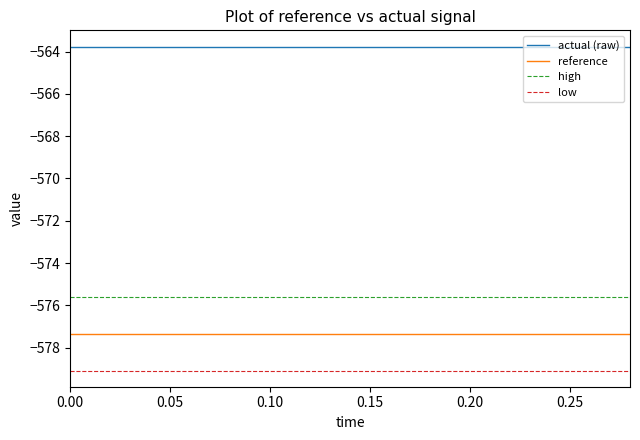

True or false: high and low cross at least once.

False